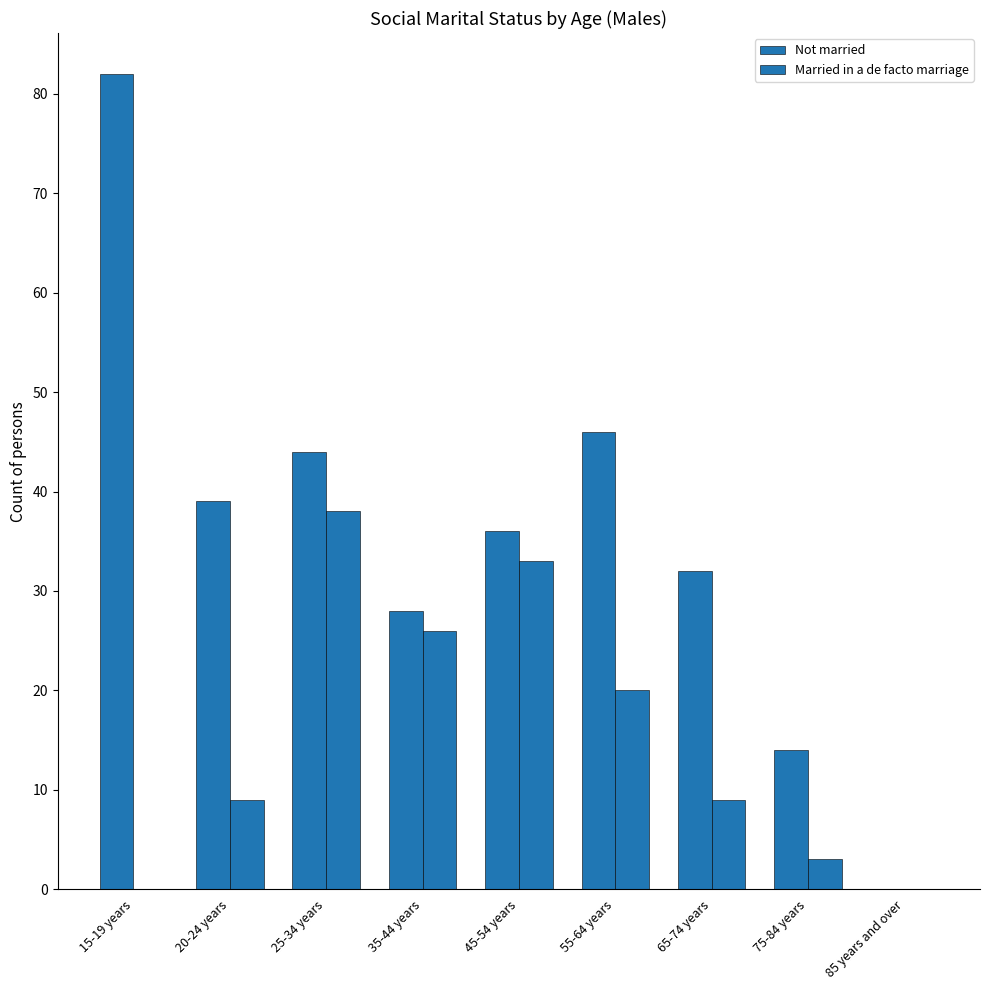

Reading left to right, list all the values displayed in this chart.

Not married: 15-19 years=82	20-24 years=39	25-34 years=44	35-44 years=28	45-54 years=36	55-64 years=46	65-74 years=32	75-84 years=14	85 years and over=0
Married in a de facto marriage: 15-19 years=0	20-24 years=9	25-34 years=38	35-44 years=26	45-54 years=33	55-64 years=20	65-74 years=9	75-84 years=3	85 years and over=0